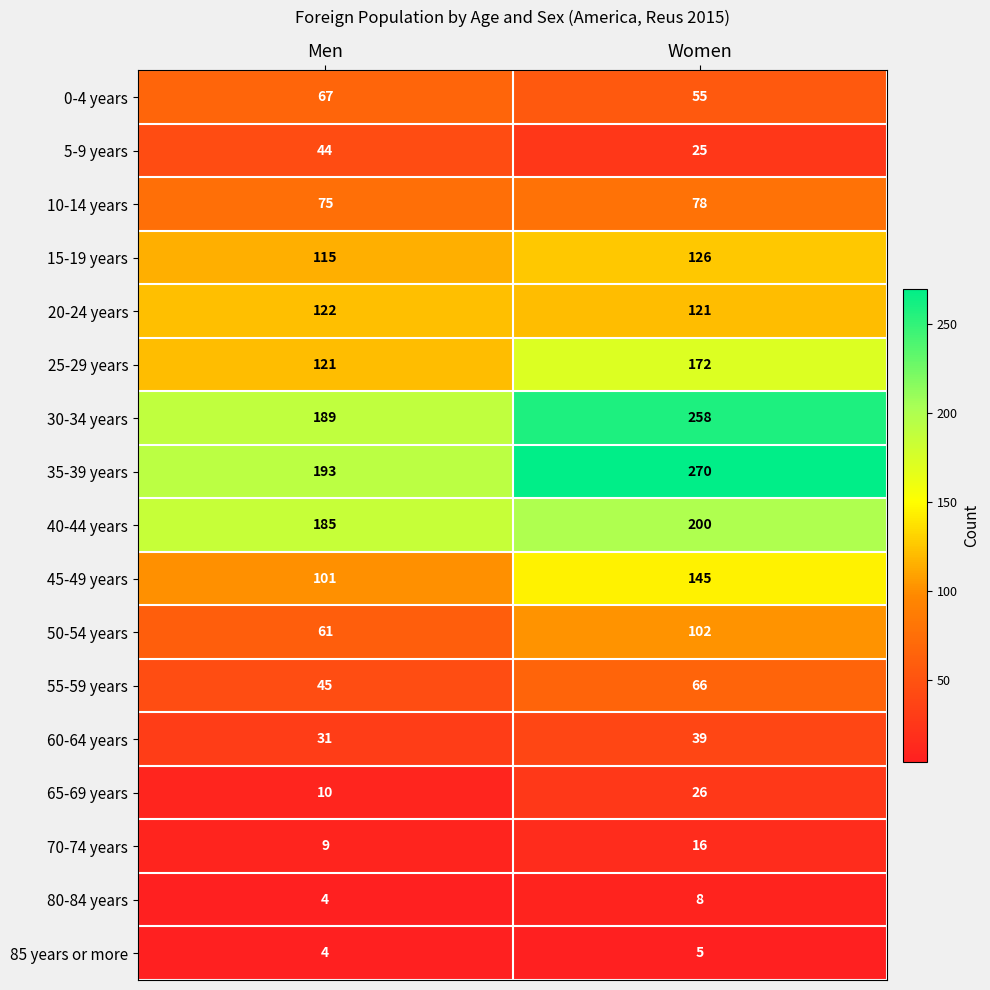

At which category does the chart reach its peak across all series?

Women